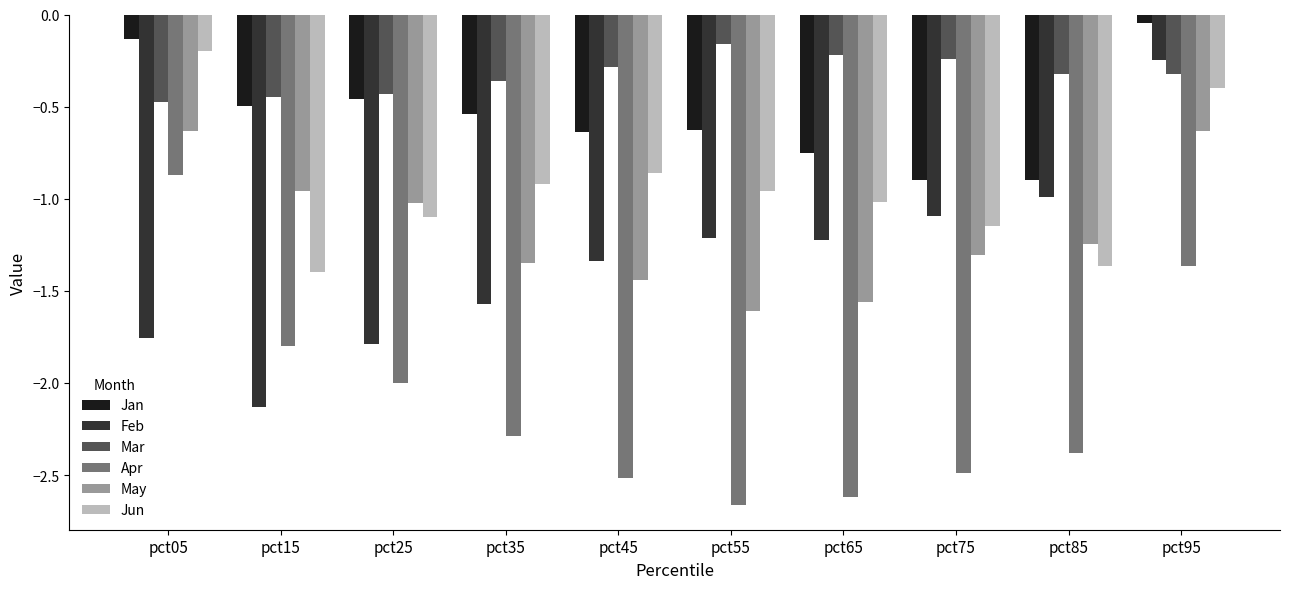

At which category is the sum across all series the highest?

pct95